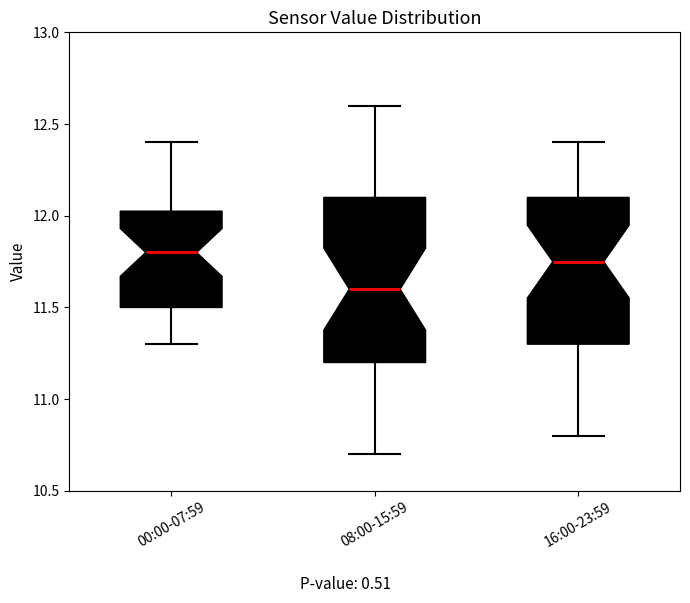

Which box is the tallest, from its lower edge to its upper edge?

08:00-15:59